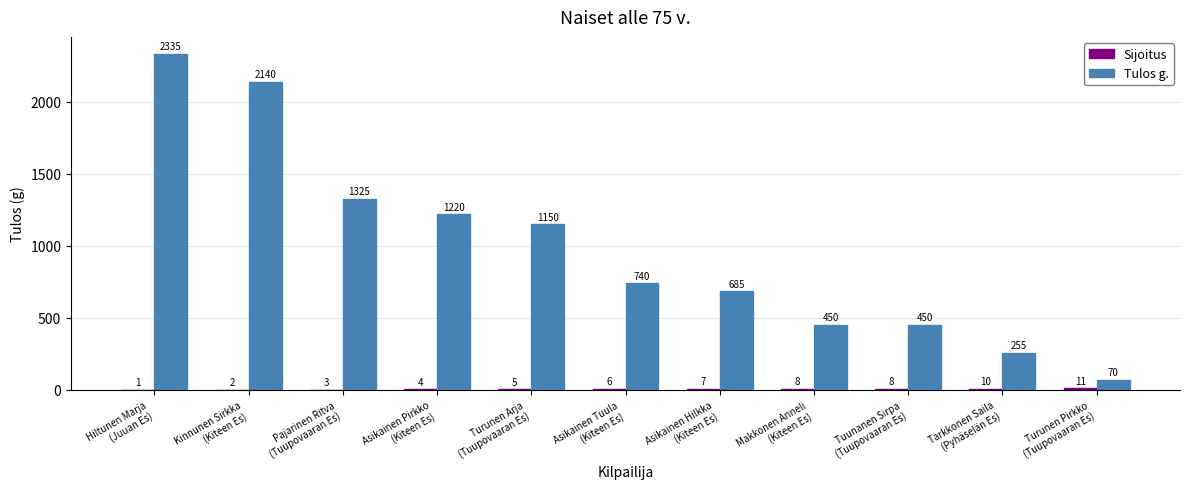

What is the sum of all Tulos g. values?

10820